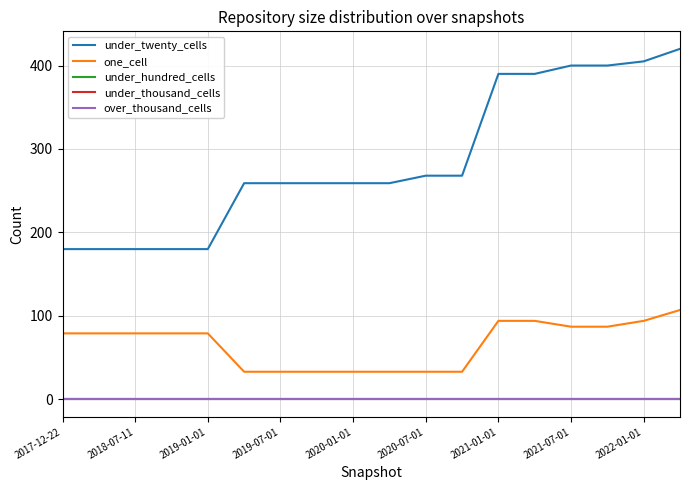

At how many categories does at least one series exceed 122?

18